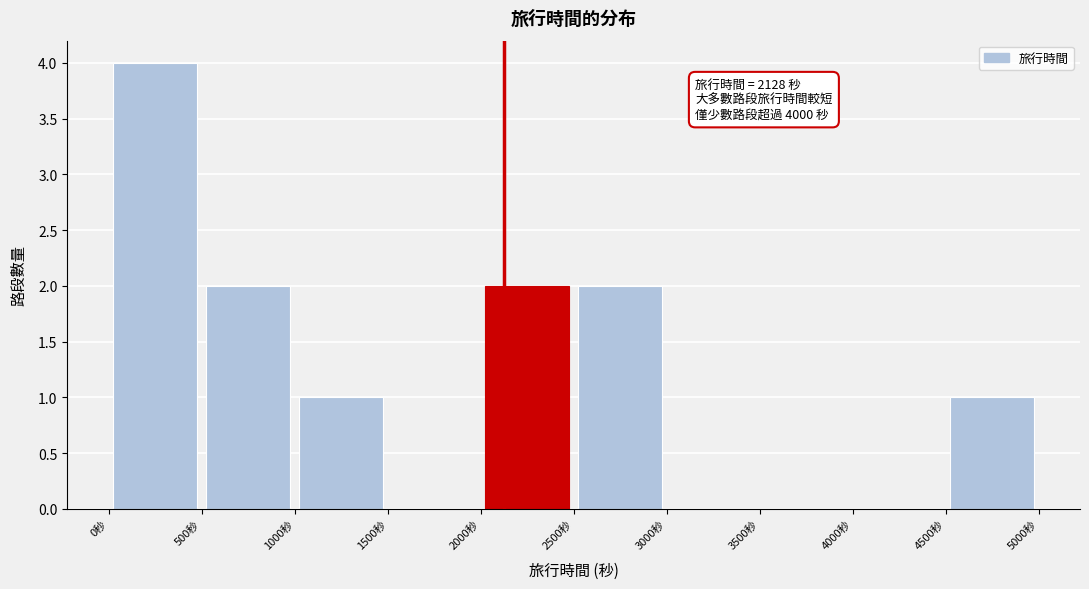

Over which range of the x-axis is the bar tallest?

0 to 500